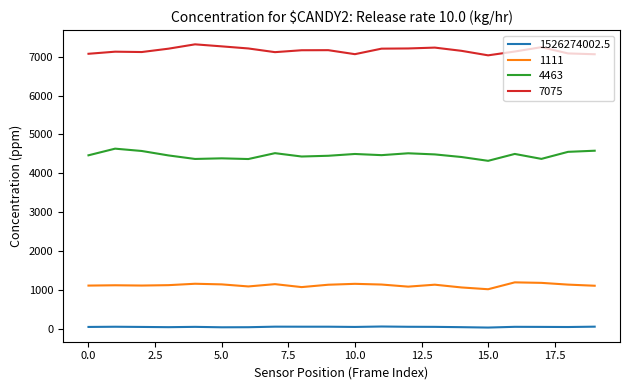

True or false: 7075 and 4463 cross at least once.

False